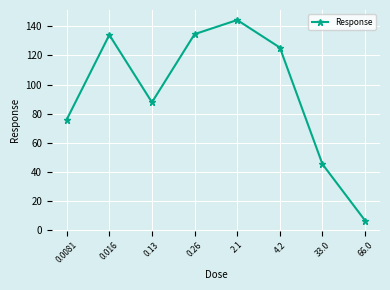

Which category has the lowest value across all series?

66.0